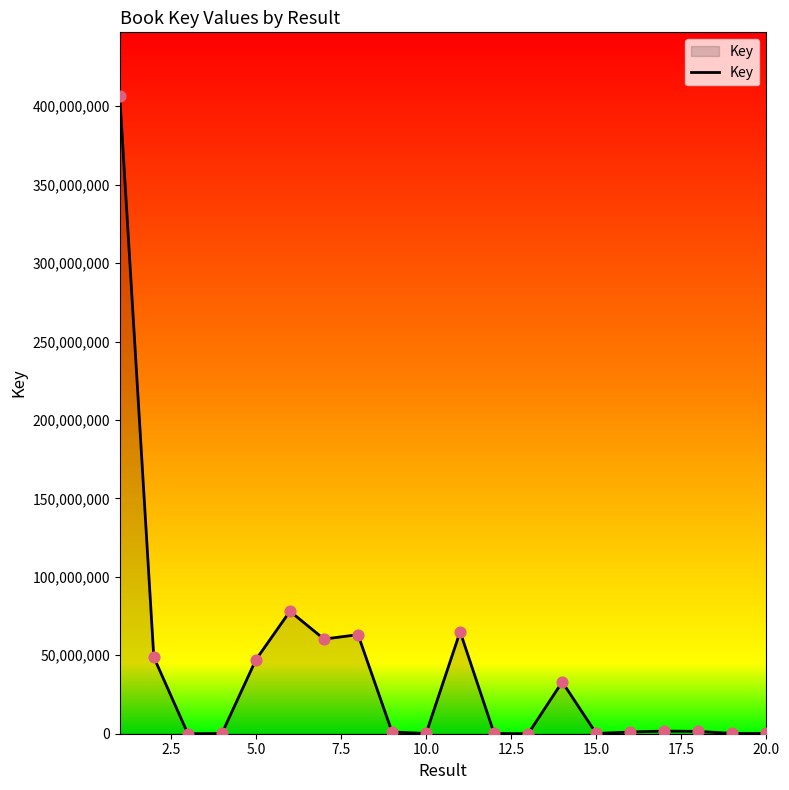

What is the greatest value displayed?

406480944